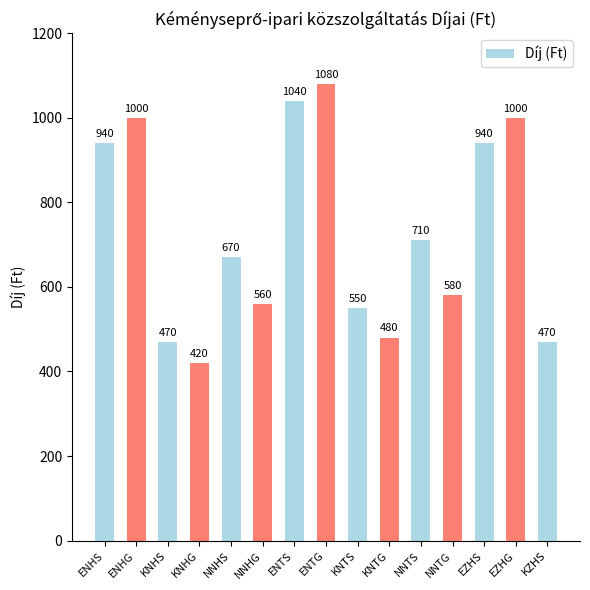

Between KNHS and EZHG, which is larger?

EZHG